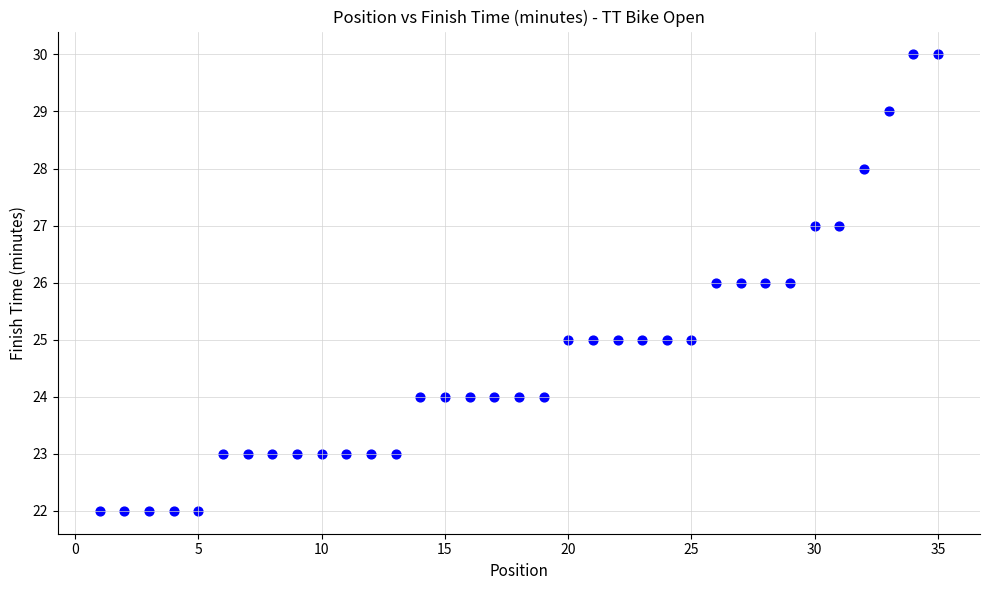

What is the range of X values (max minus min)?

34